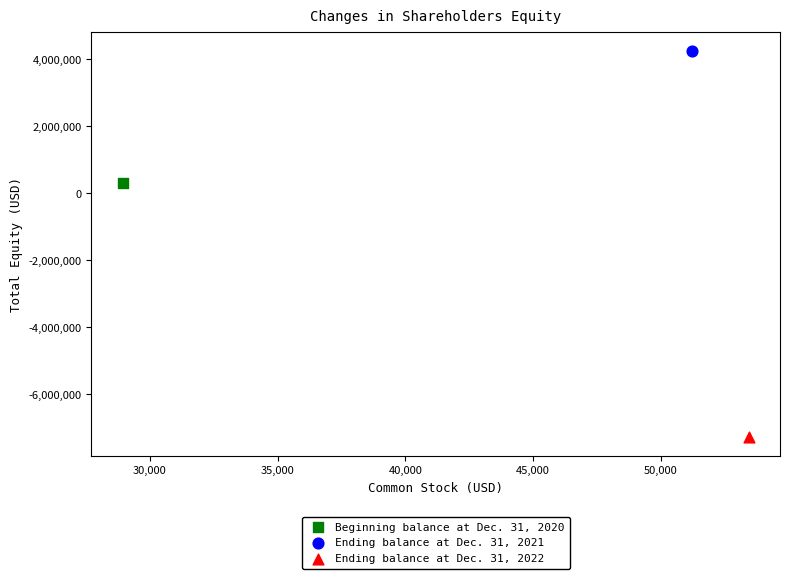

What are all the series names shown in the legend?

Beginning balance at Dec. 31, 2020, Ending balance at Dec. 31, 2021, Ending balance at Dec. 31, 2022